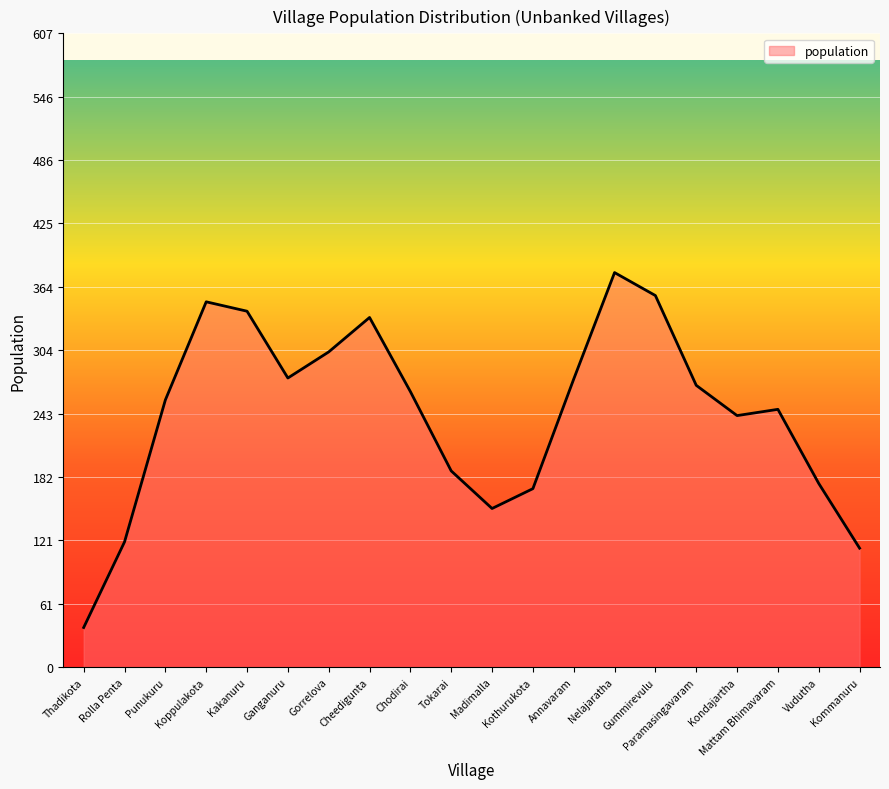

Is it true that the value at Ganganuru is 277?

True